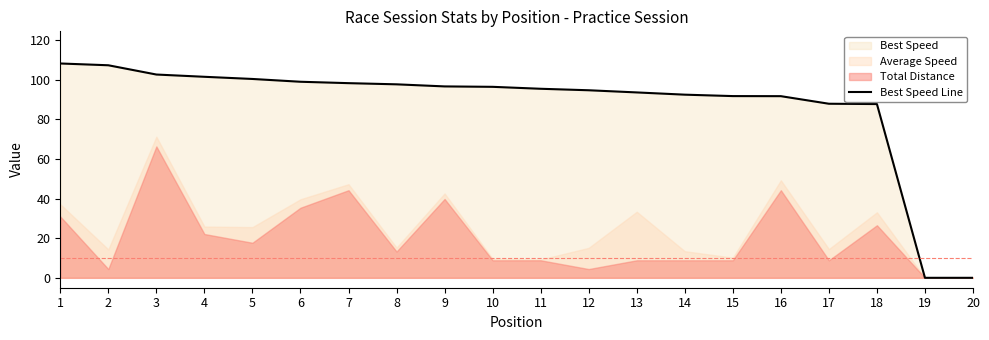

True or false: the data shows 125.4 at 17.

False